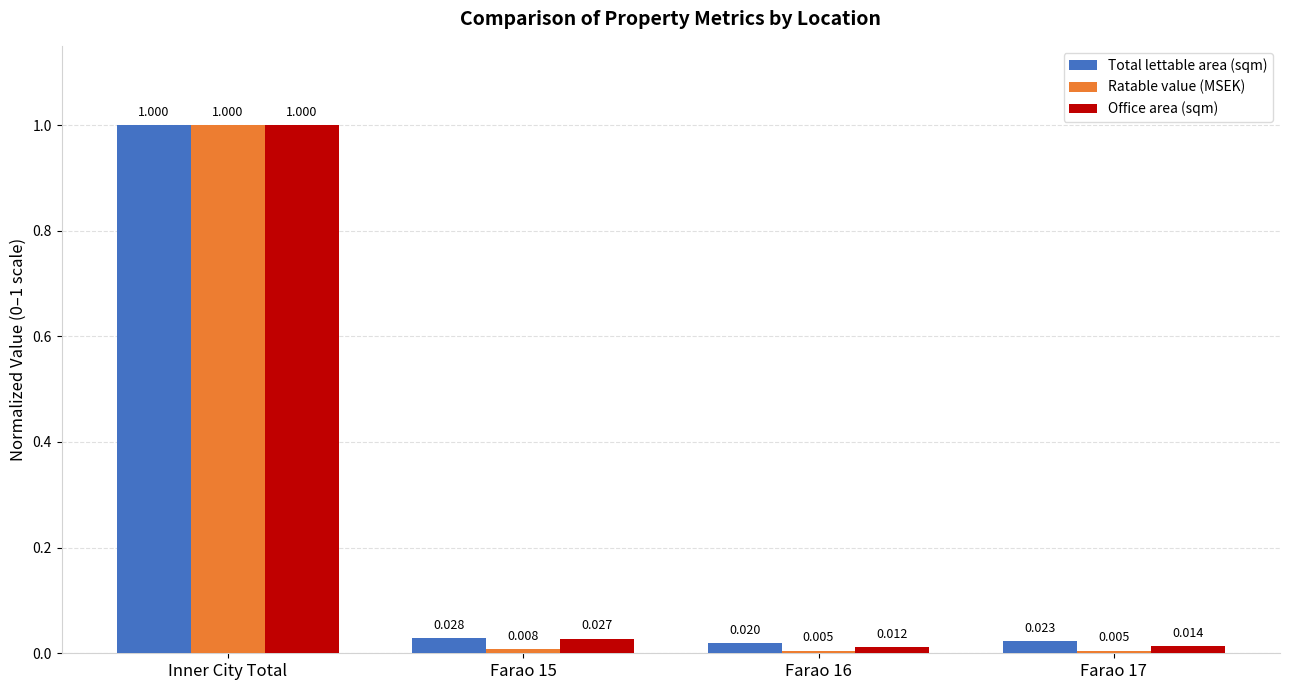

What is the sum of all Ratable value (MSEK) values?

1.0